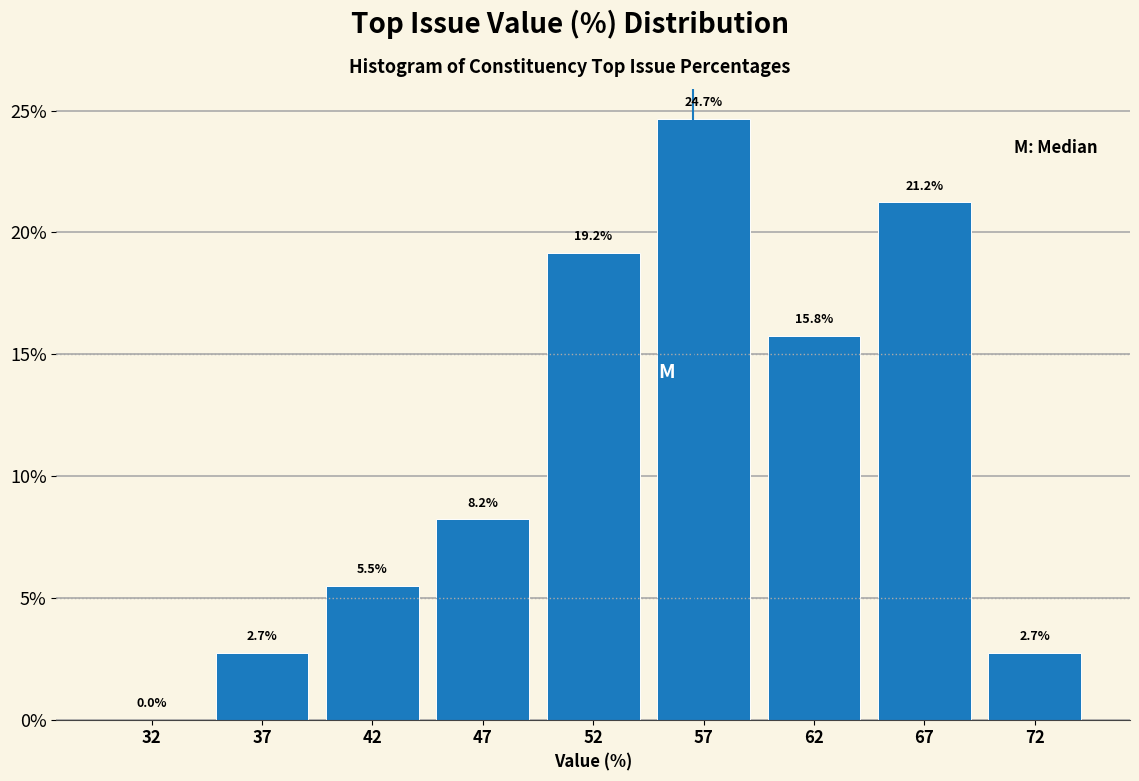

Reading left to right, transcribe all the data shown in this chart.

32=0.0	37=2.7	42=5.5	47=8.2	52=19.2	57=24.7	62=15.8	67=21.2	72=2.7